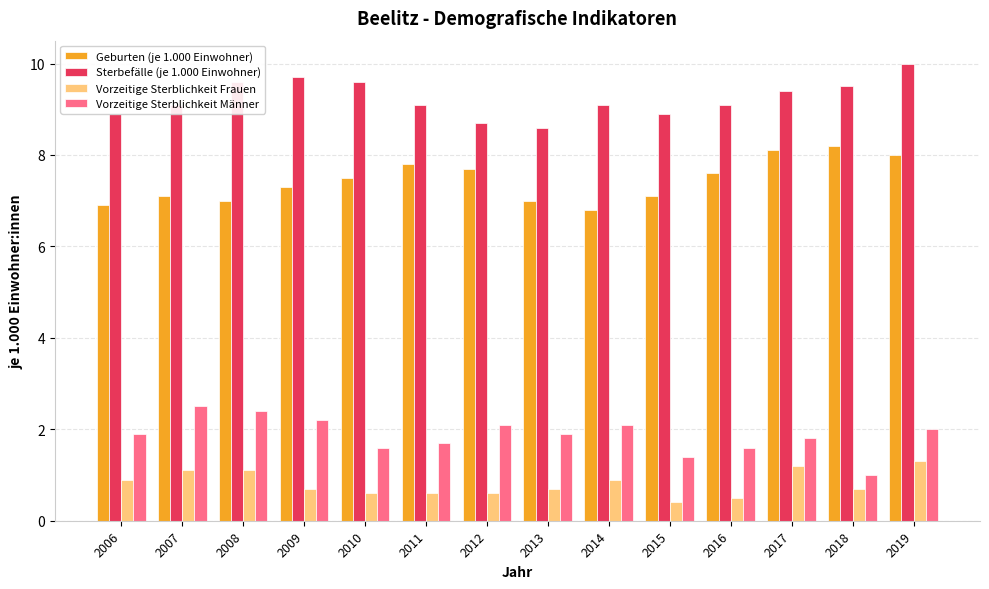

Which category has the lowest value across all series?

2015